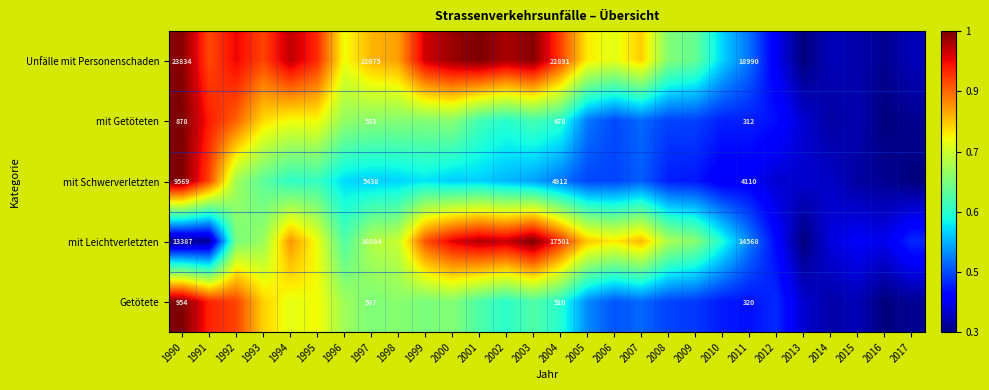

How many distinct data groups are displayed?

5